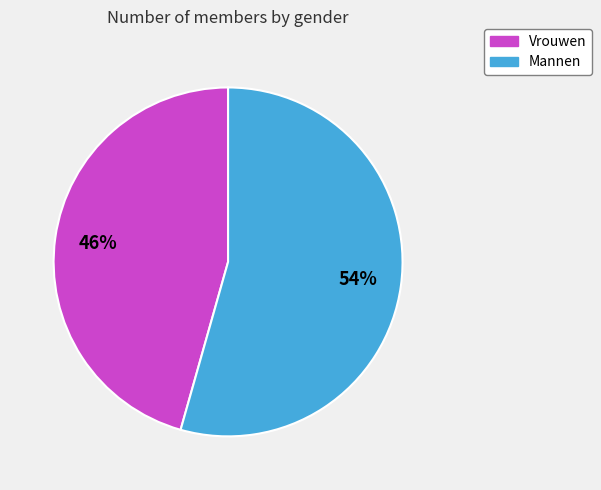

Is there a majority slice in this chart?

Yes